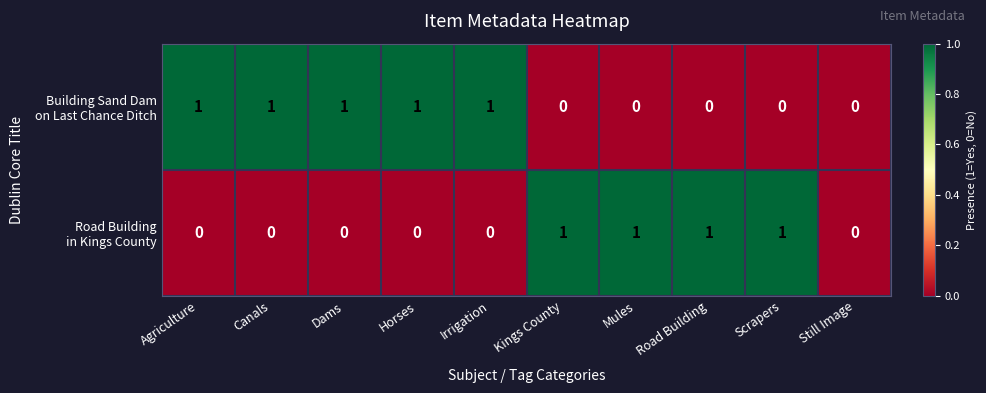

How many data points does each series have?

10